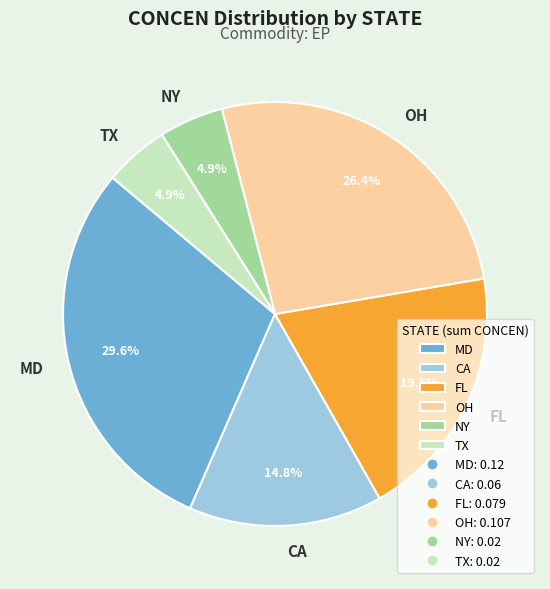

Is there a majority slice in this chart?

No